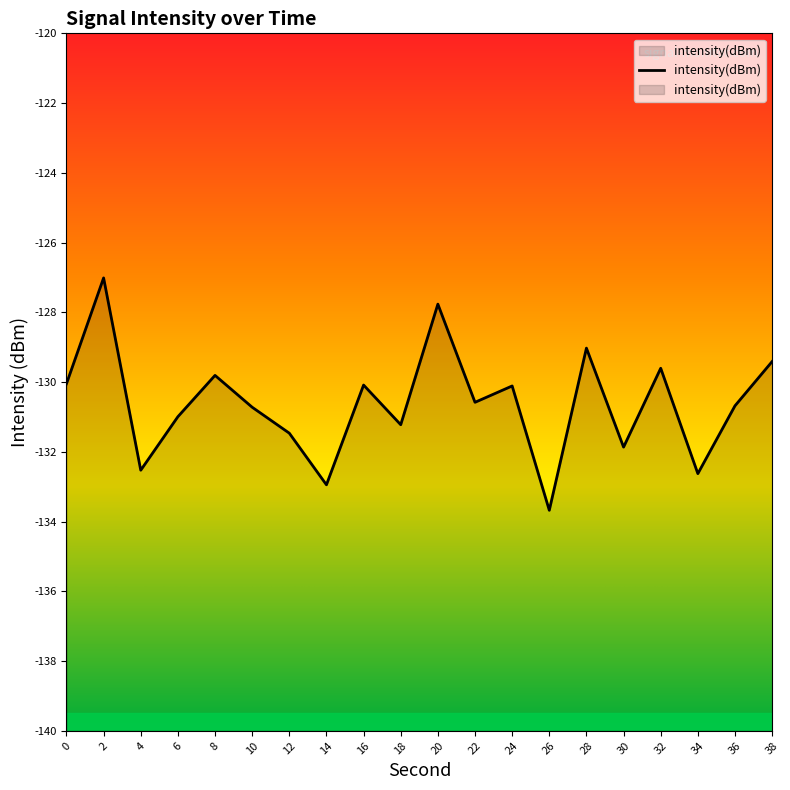

Reading right to left, transcribe all the data shown in this chart.

38=-129.4	36=-130.7	34=-132.6	32=-129.6	30=-131.9	28=-129.0	26=-133.7	24=-130.1	22=-130.6	20=-127.8	18=-131.2	16=-130.1	14=-132.9	12=-131.5	10=-130.7	8=-129.8	6=-131.0	4=-132.5	2=-127.0	0=-130.0